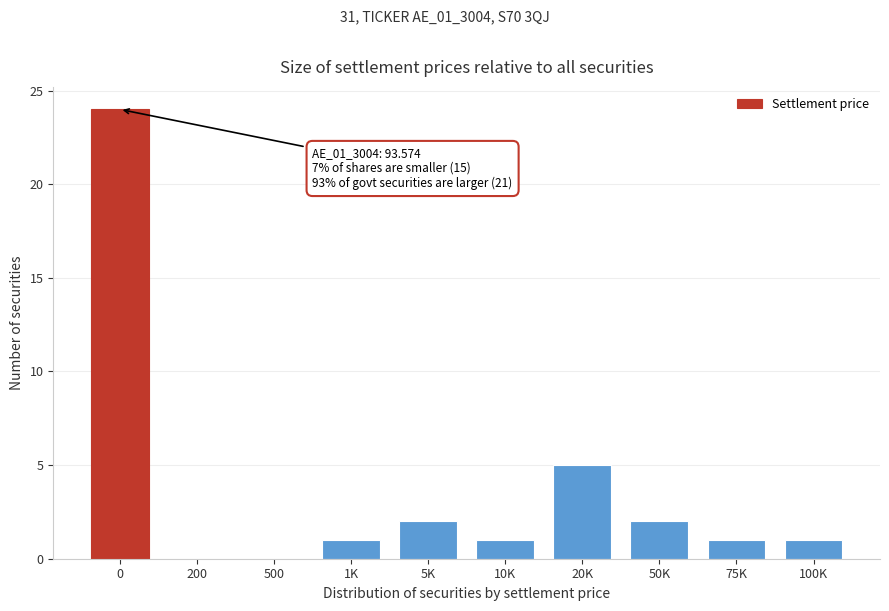

Reading left to right, extract all data points from this chart.

0=24	200=0	500=0	1K=1	5K=2	10K=1	20K=5	50K=2	75K=1	100K=1